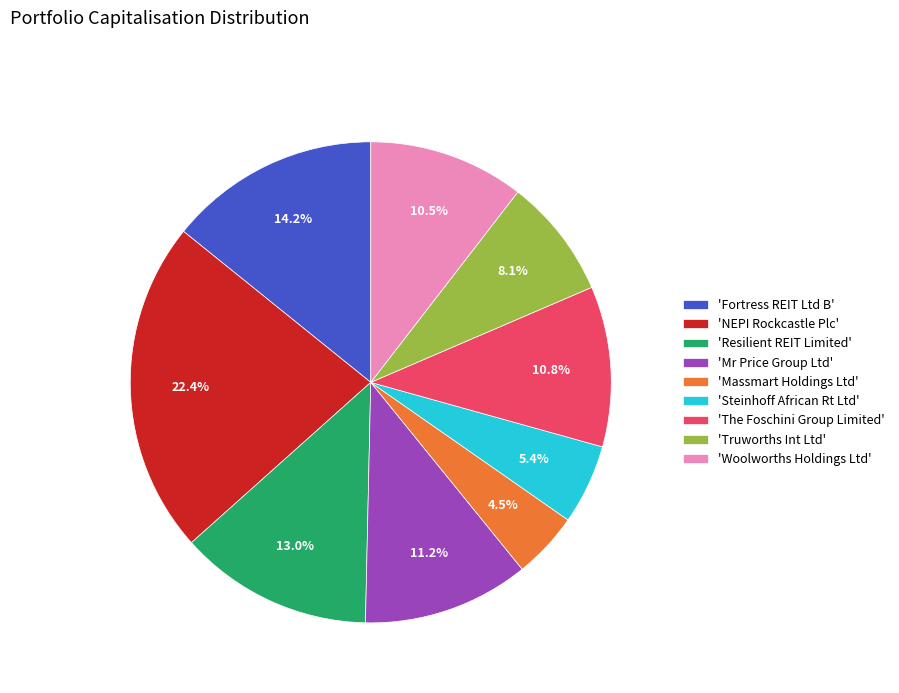

Is the sum of 'Resilient REIT Limited' and 'Mr Price Group Ltd' greater than half?

No